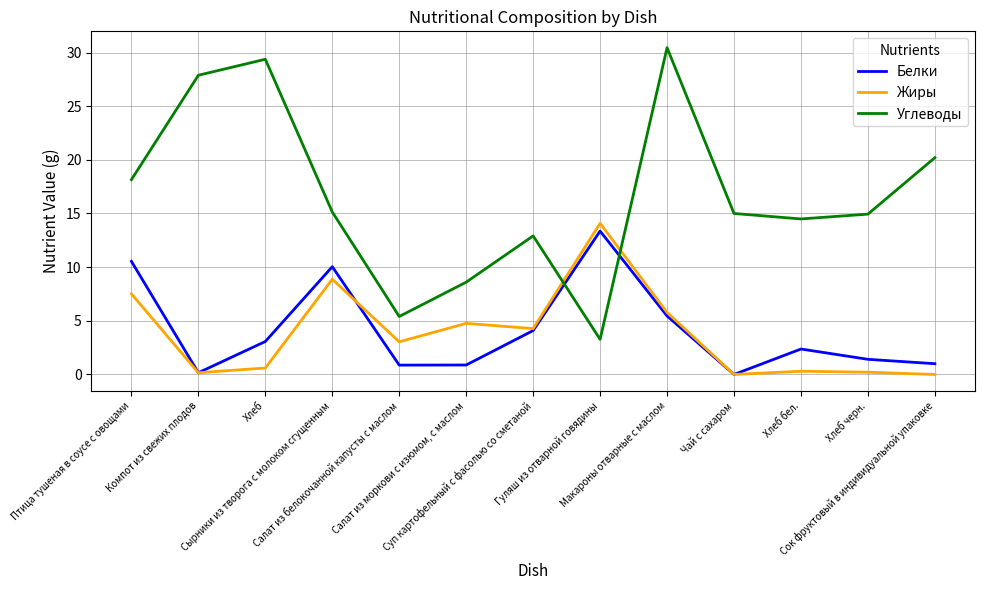

At which label does Белки reach its peak?

Гуляш из отварной говядины